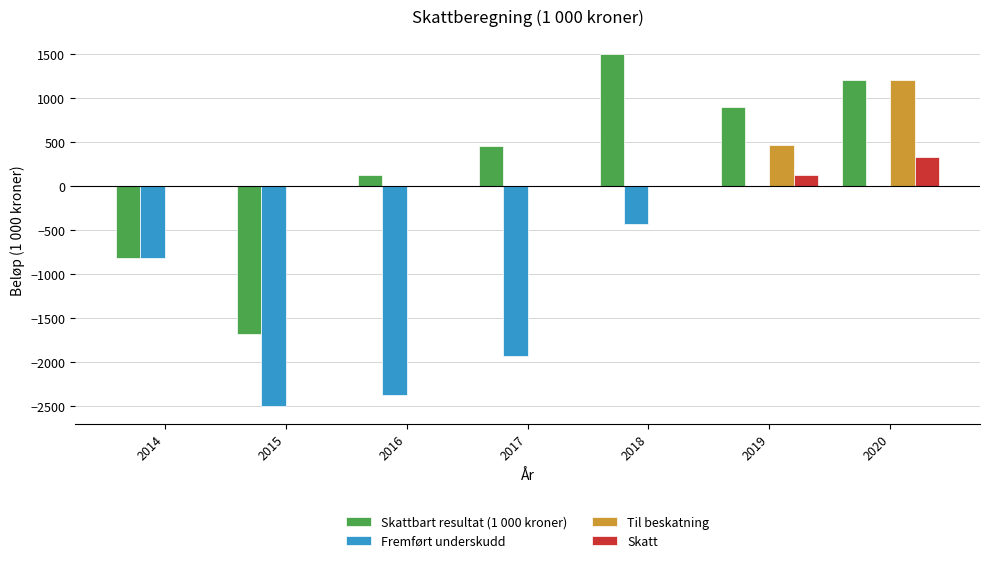

How many series are shown in this chart?

4